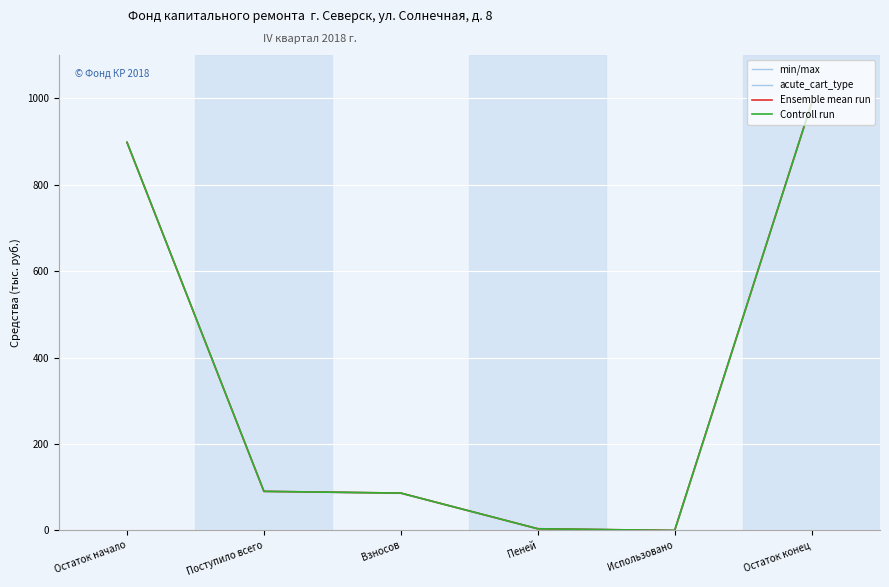

What is the approximate value of Ensemble mean run at Пеней?

4.0